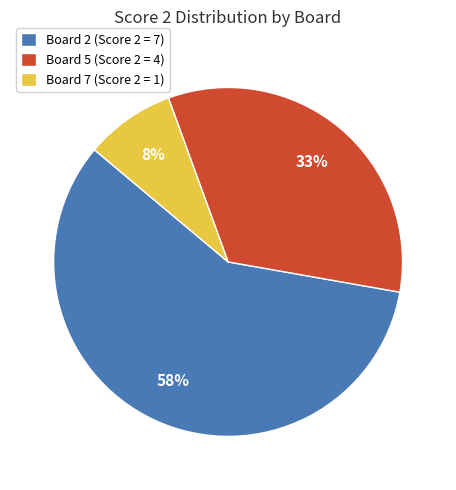

To the nearest percent, what is the average slice percentage?

33%